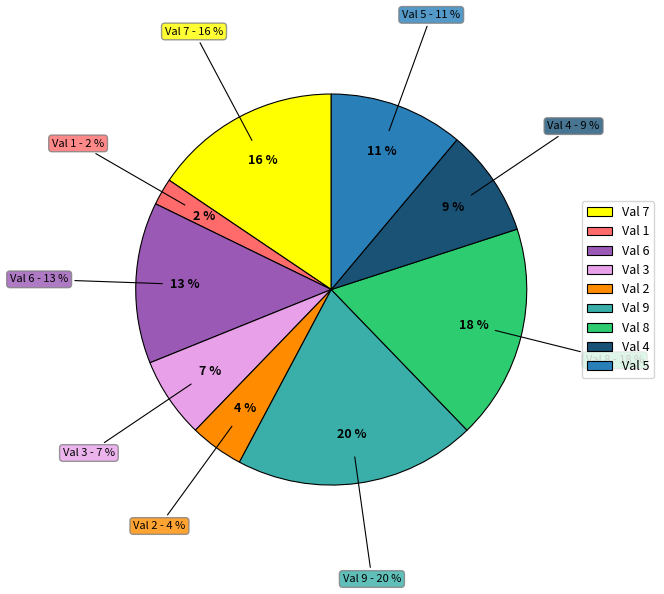

Is 2 the majority of the pie?

No